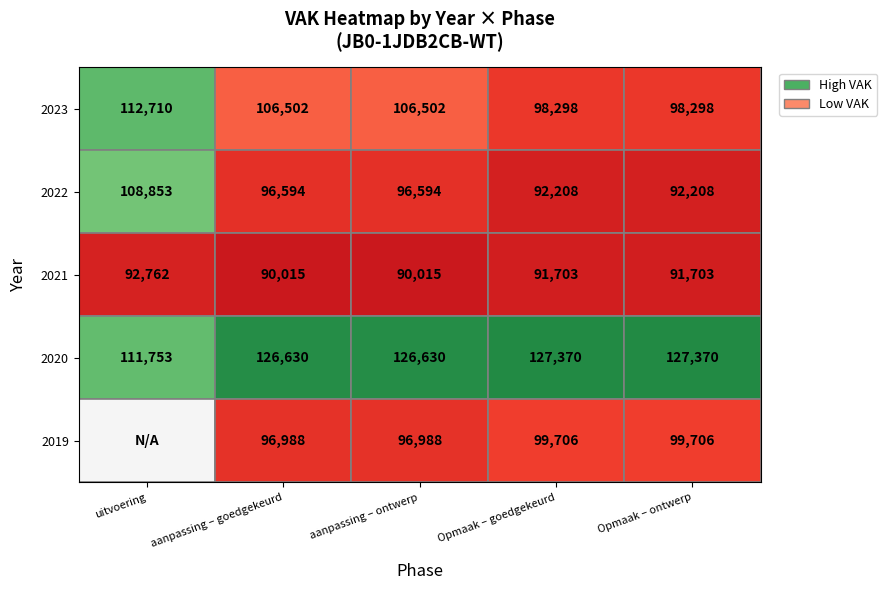

Rank the series by their maximum value, from lowest to highest.

2021, 2019, 2022, 2023, 2020